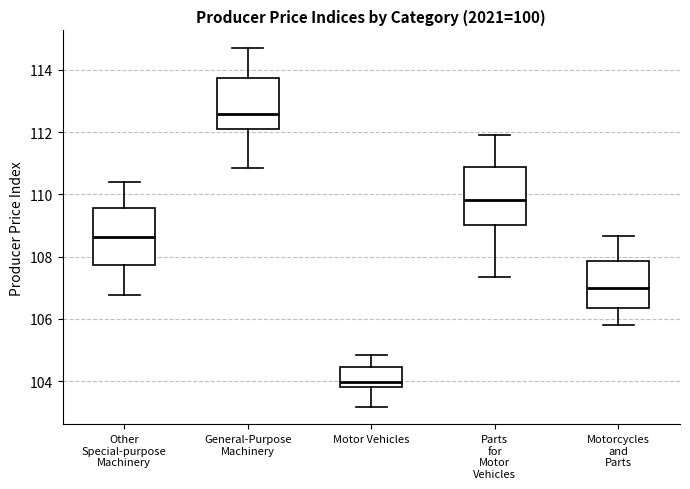

Reading left to right, read every box against the y-axis: the position of its median line, the range the box covers, and the ends of its whiskers. The values are not printed on the chart, so give them approximately, as read against the axis.

Other Special-purpose Machinery: median 108.6, box 107.8 to 109.6, whiskers 106.8 to 110.4
General-Purpose Machinery: median 112.6, box 112.2 to 113.8, whiskers 110.8 to 114.6
Motor Vehicles: median 104.0, box 103.8 to 104.4, whiskers 103.2 to 104.8
Parts for Motor Vehicles: median 109.8, box 109.0 to 110.8, whiskers 107.4 to 112.0
Motorcycles and Parts: median 107.0, box 106.4 to 107.8, whiskers 105.8 to 108.6